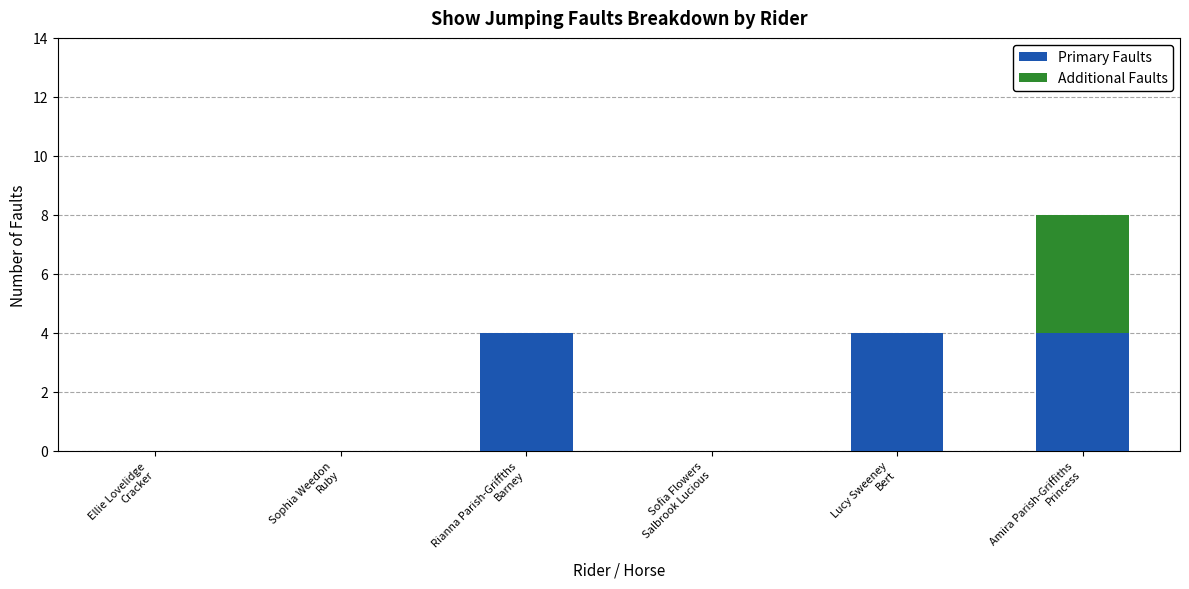

What is the sum of all Primary Faults values?

12